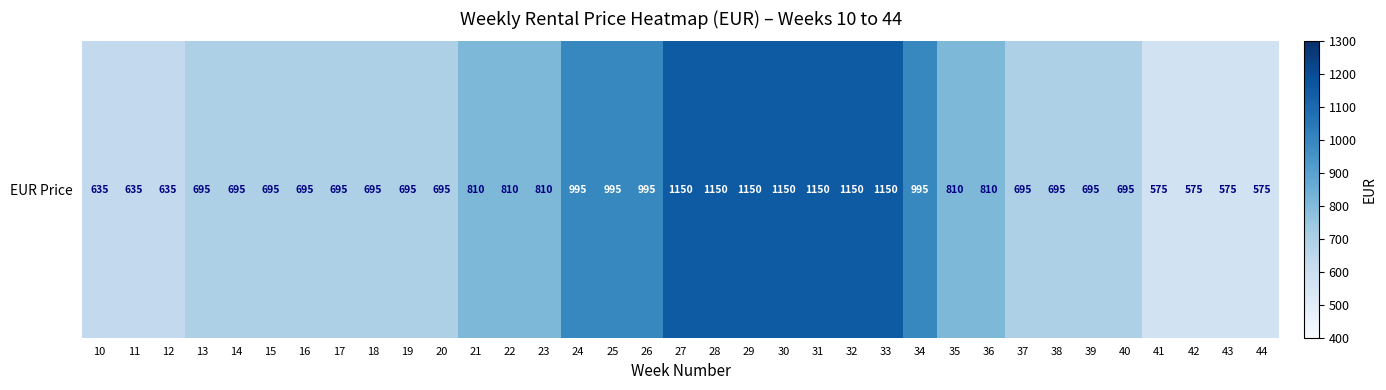

What is the difference between the second highest and second lowest values?

575